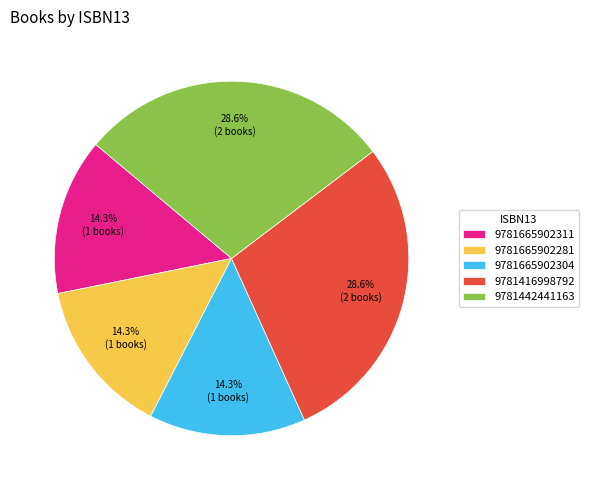

Between 9781416998792 and 9781665902281, which is larger?

9781416998792